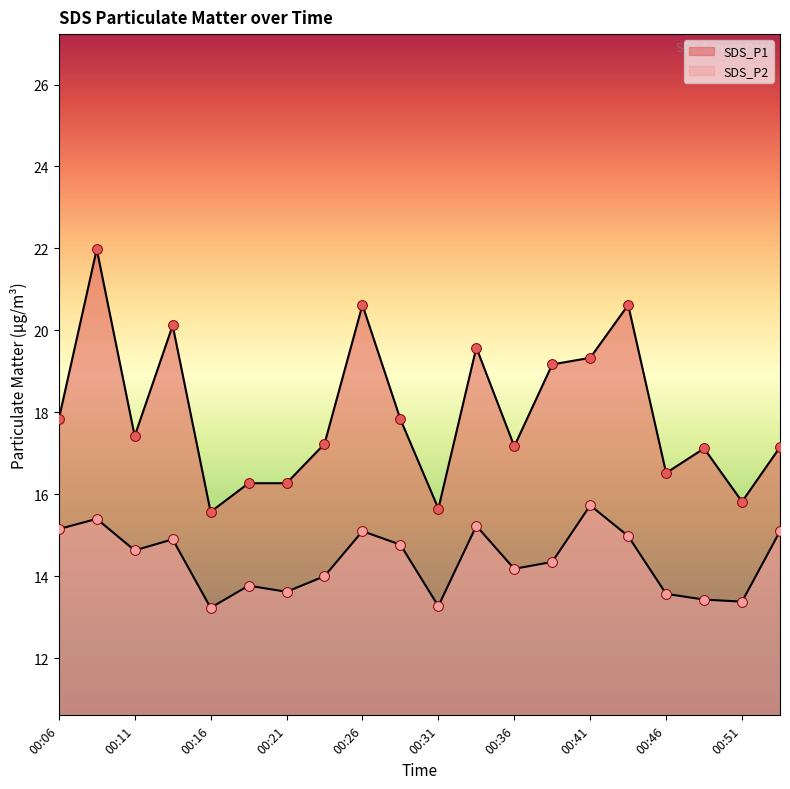

At which category is the sum across all series the highest?

00:09